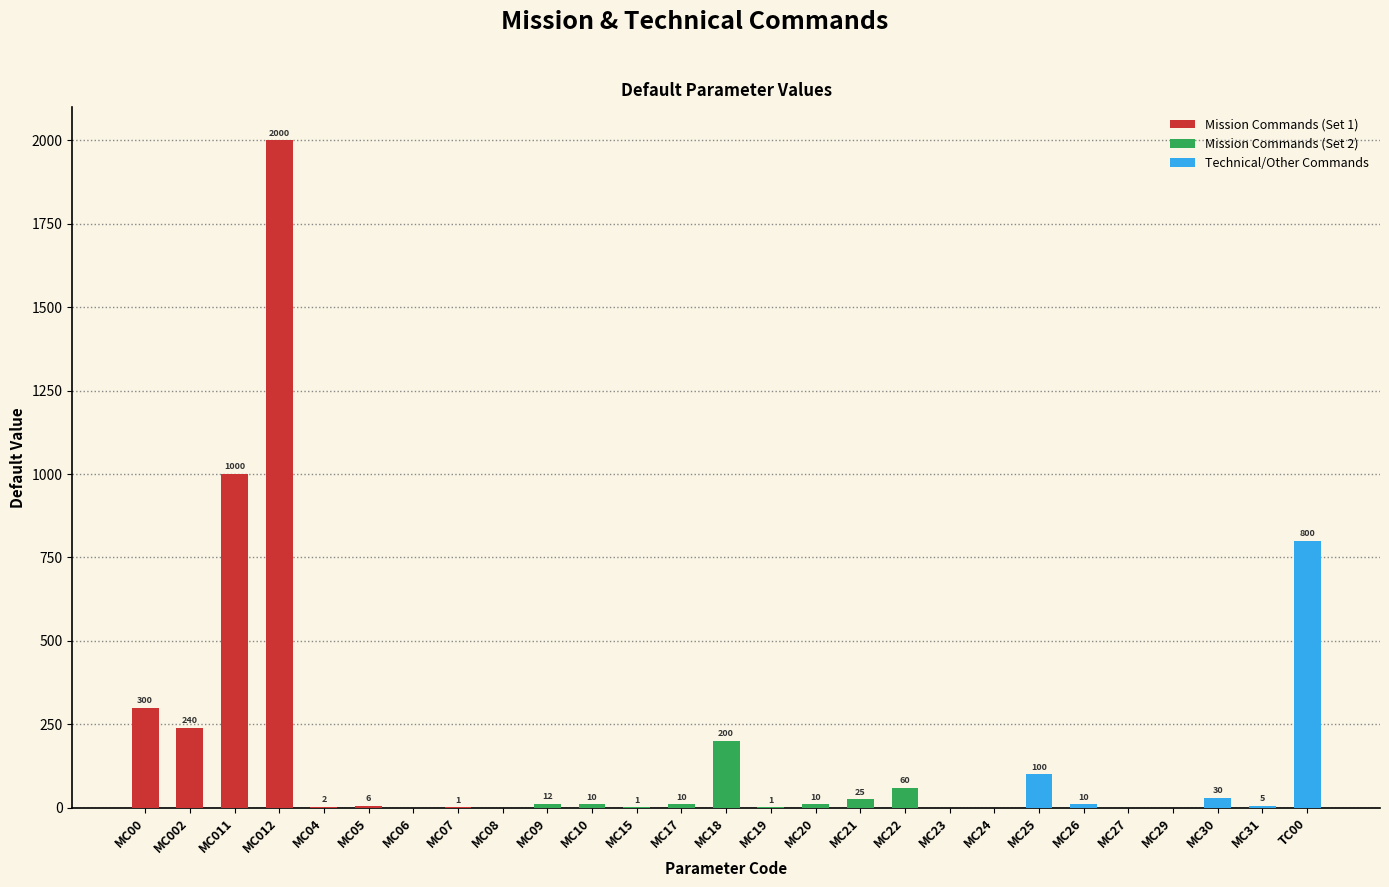

Between MC011 and MC04, which series saw the biggest shift?

Mission Commands (Set 1)